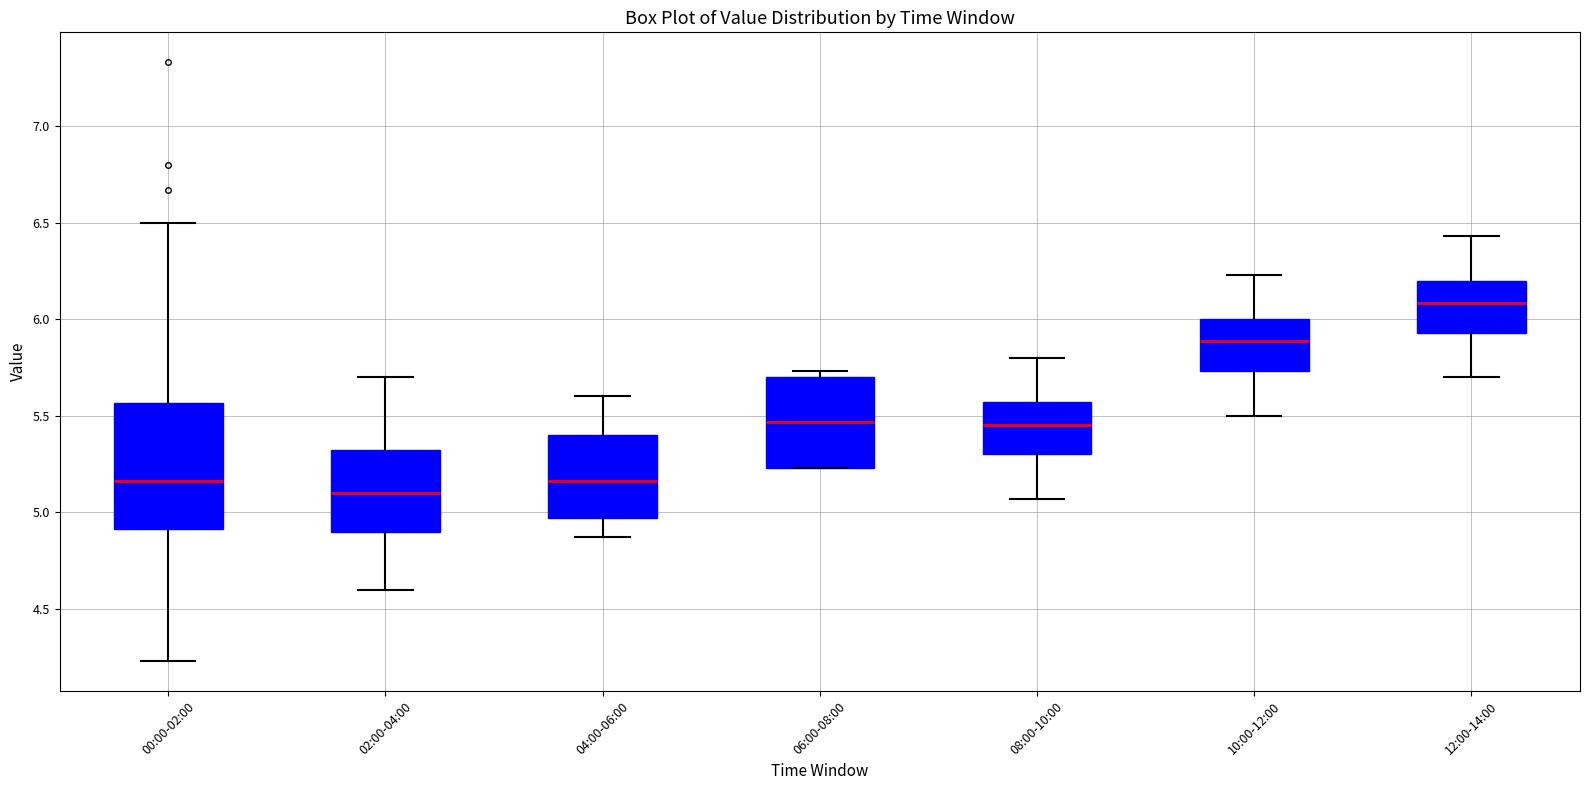

Comparing the boxes themselves (not the whiskers), which one is the tallest?

00:00-02:00